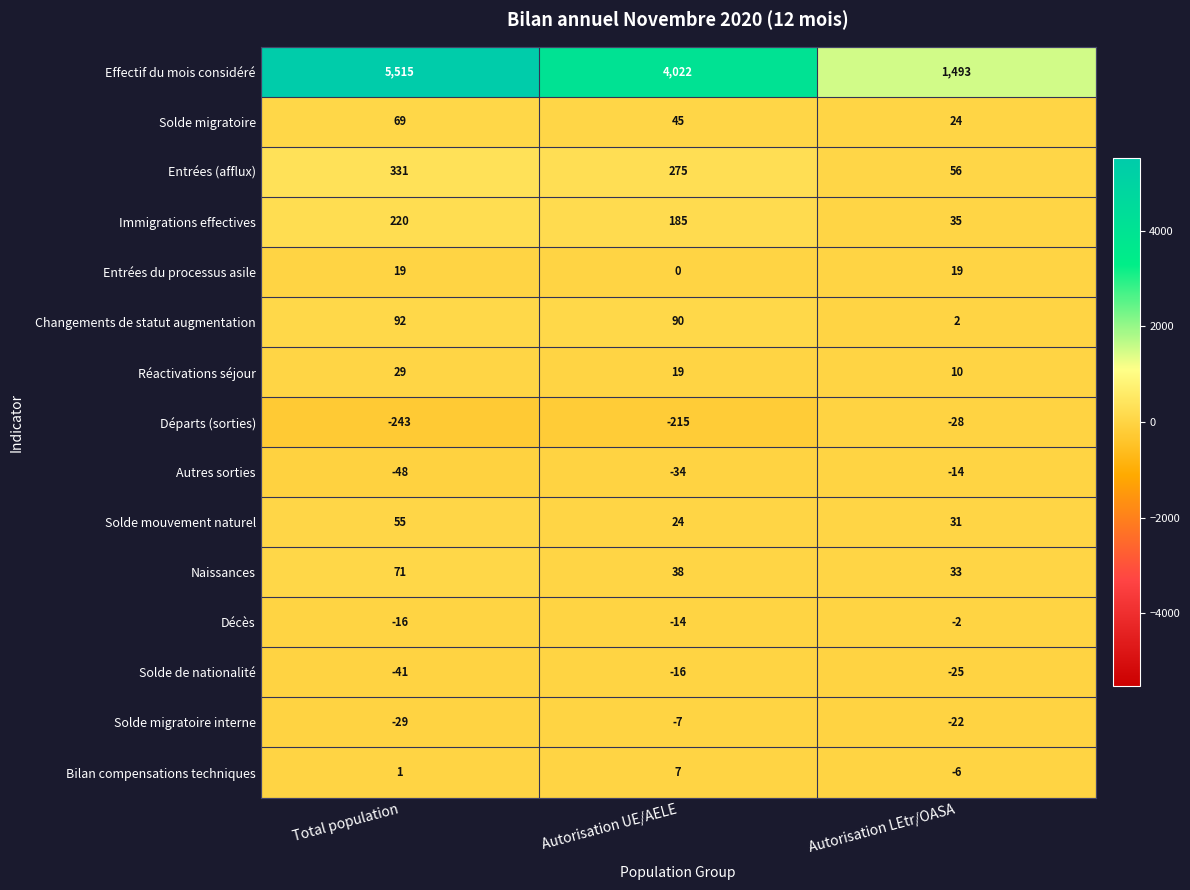

Which label corresponds to the largest value in the chart?

Total population